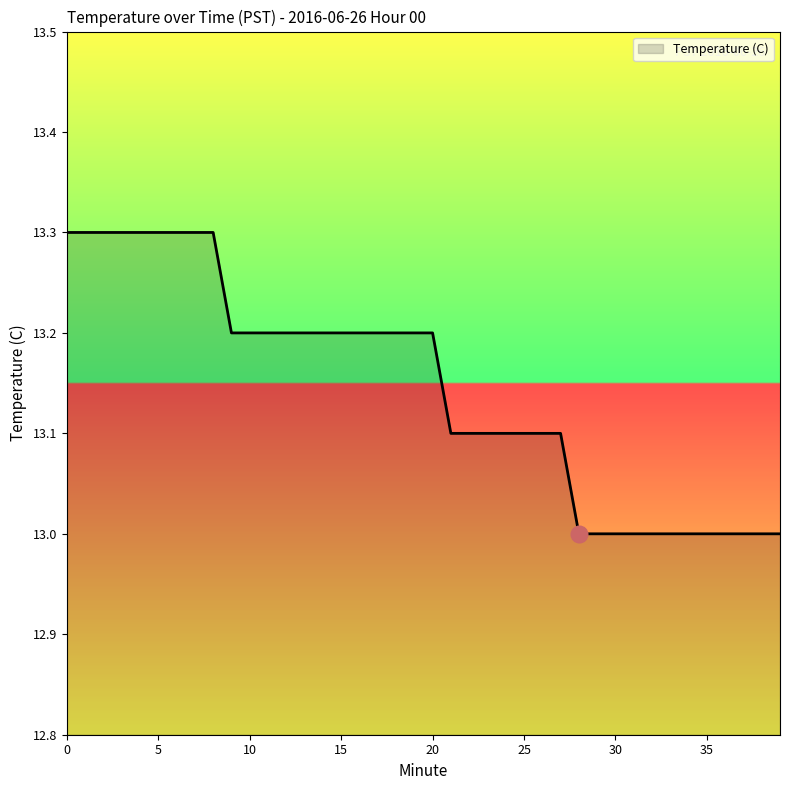

What is the greatest value displayed?

13.3